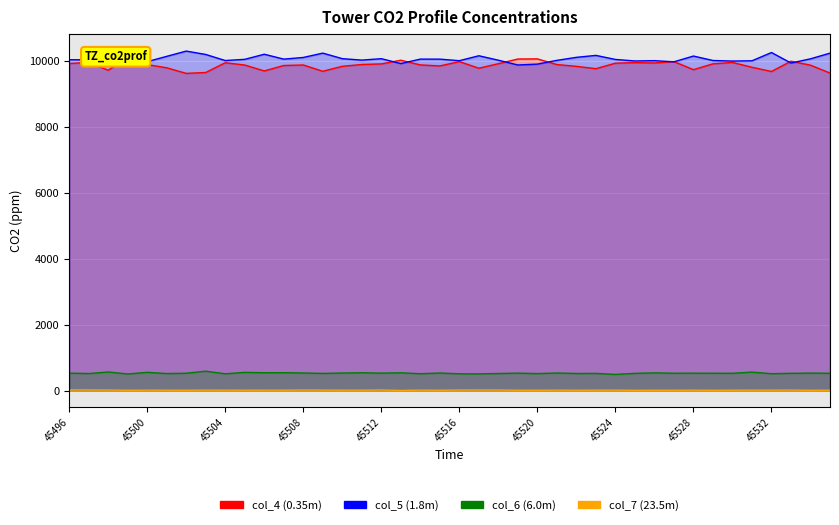

True or false: col_7 and col_4 cross at least once.

False